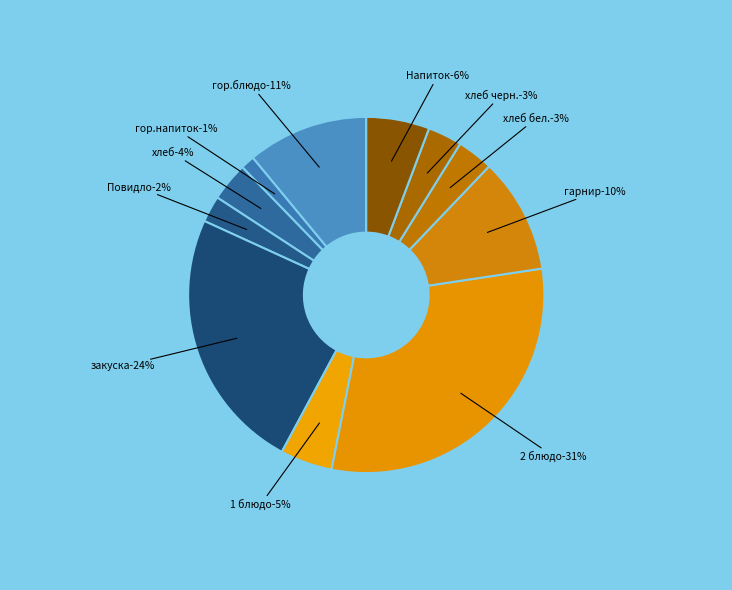

Is хлеб черн. the majority of the pie?

No